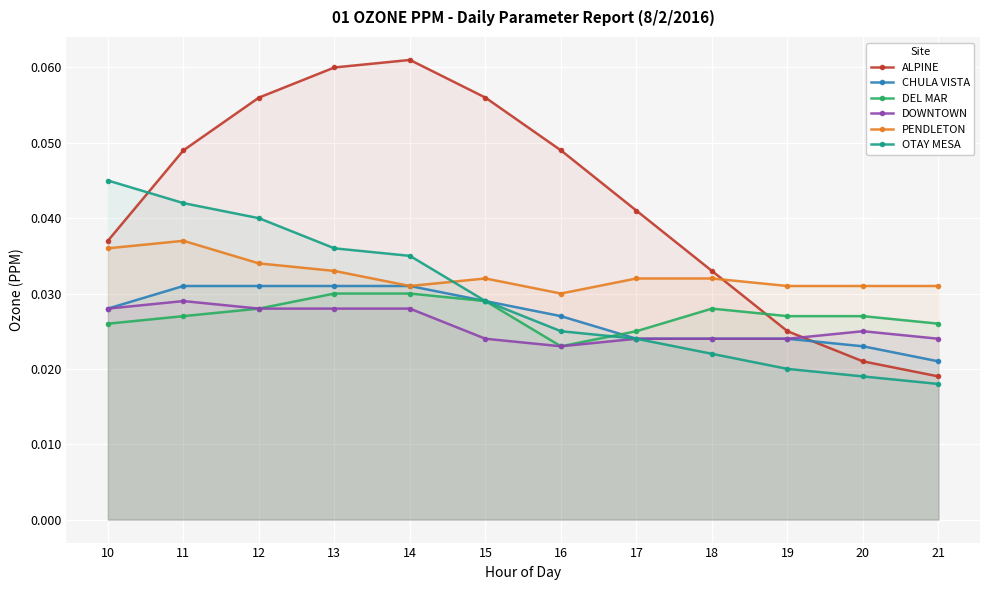

How many distinct data groups are displayed?

6